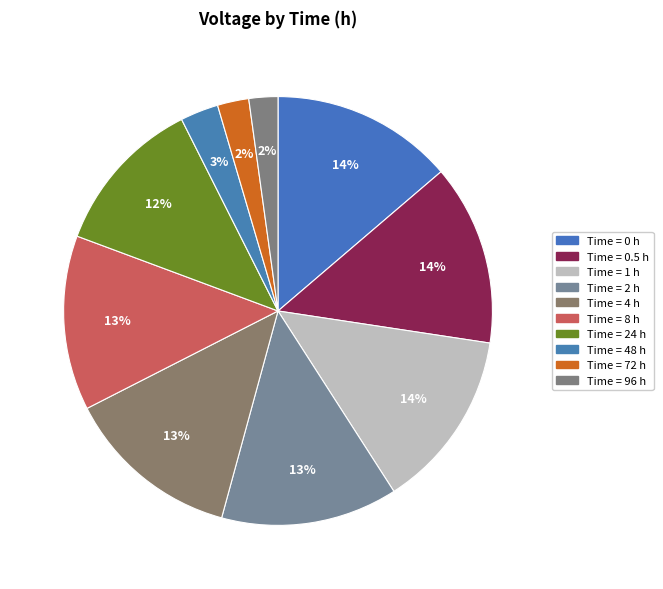

Which category has the smallest portion of the pie?

96